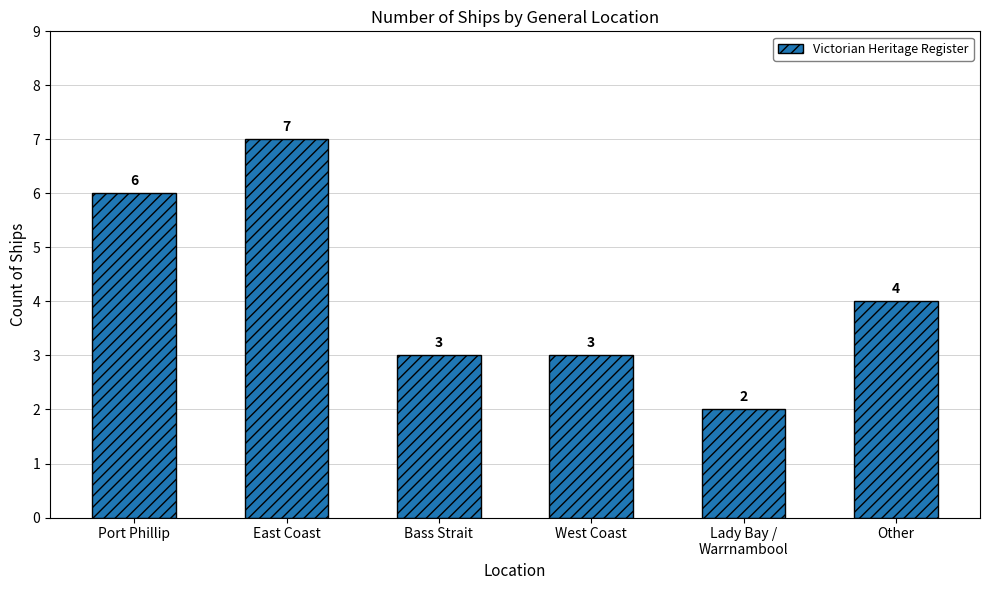

Reading left to right, transcribe all the data shown in this chart.

Port Phillip=6	East Coast=7	Bass Strait=3	West Coast=3	Lady Bay /
Warrnambool=2	Other=4